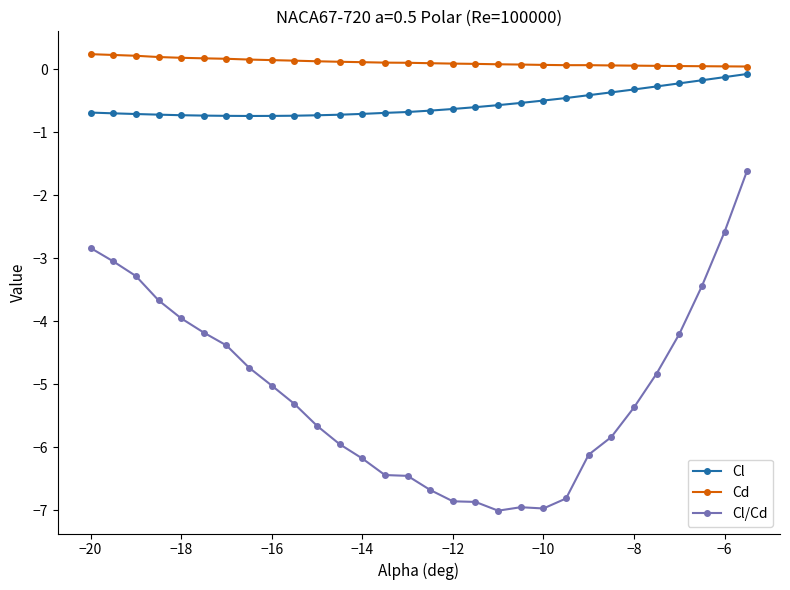

What is the smallest value displayed?

-7.0